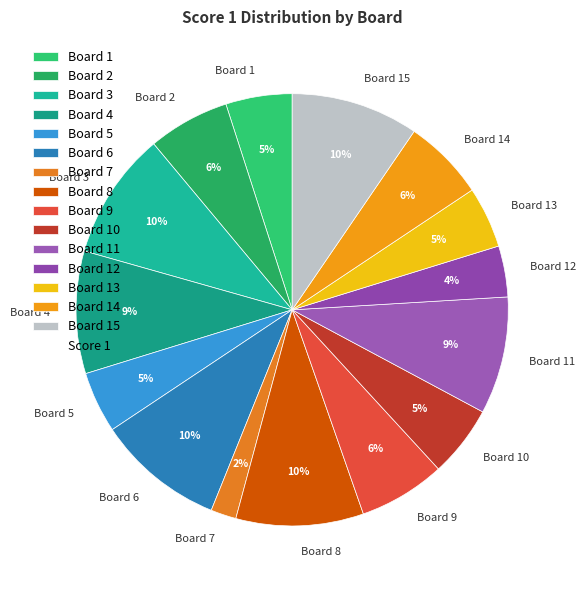

To the nearest percent, what portion does Board 9 represent?

6%